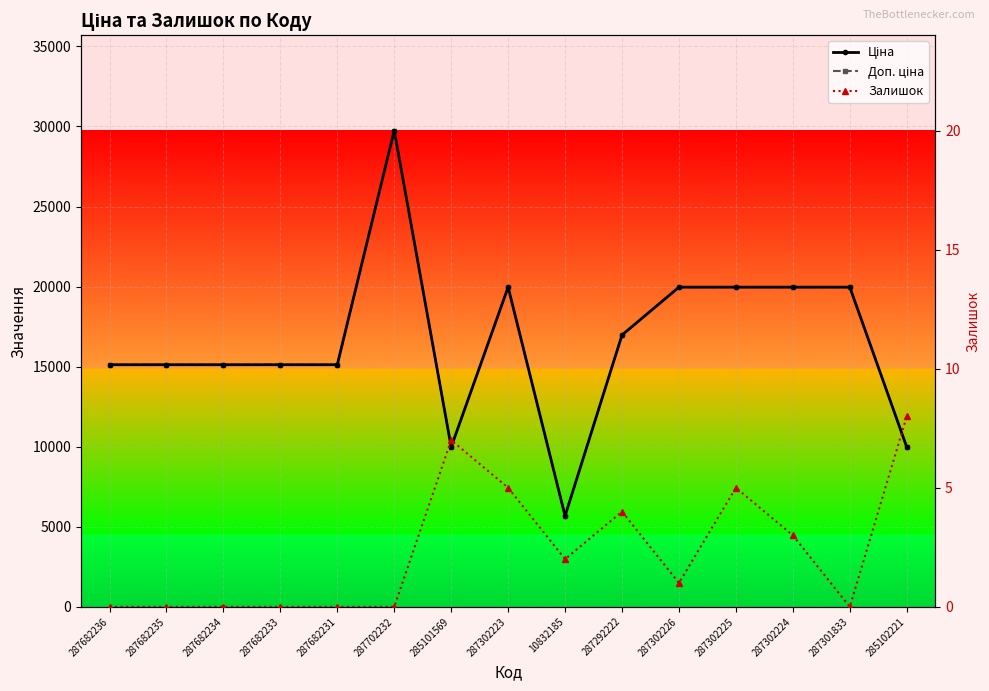

At which category is the sum across all series the highest?

287702232